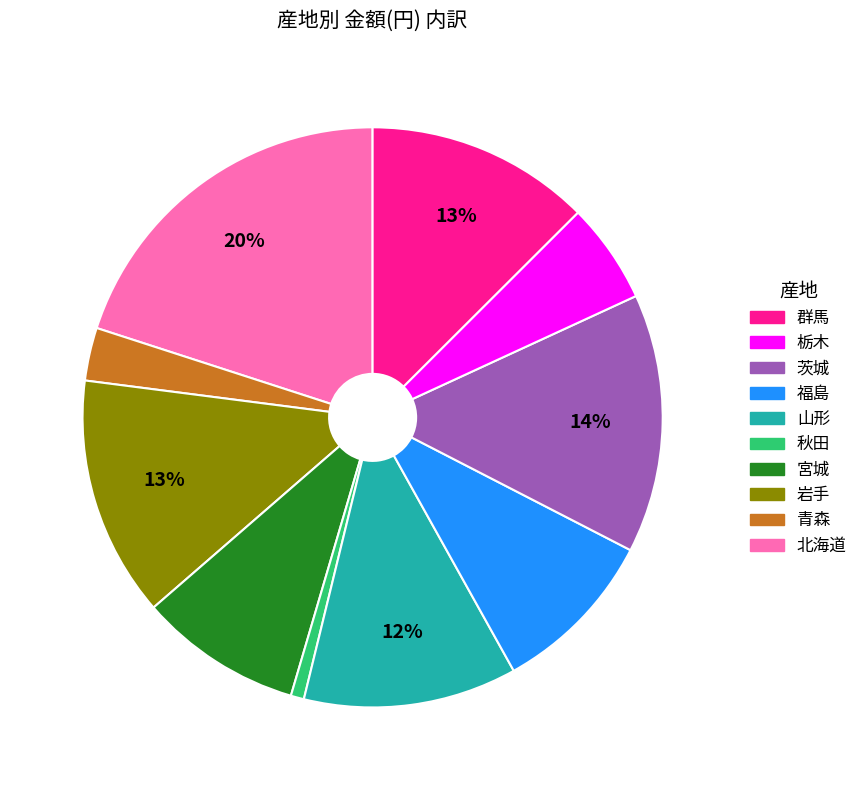

To the nearest percent, what is the average slice percentage?

10%